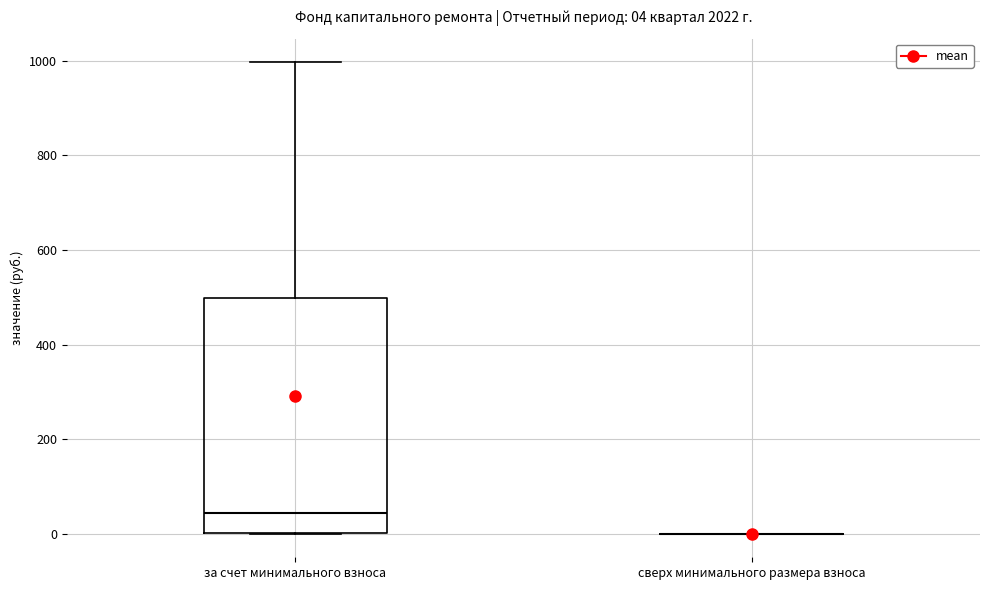

Comparing the boxes themselves (not the whiskers), which one is the tallest?

за счет минимального взноса